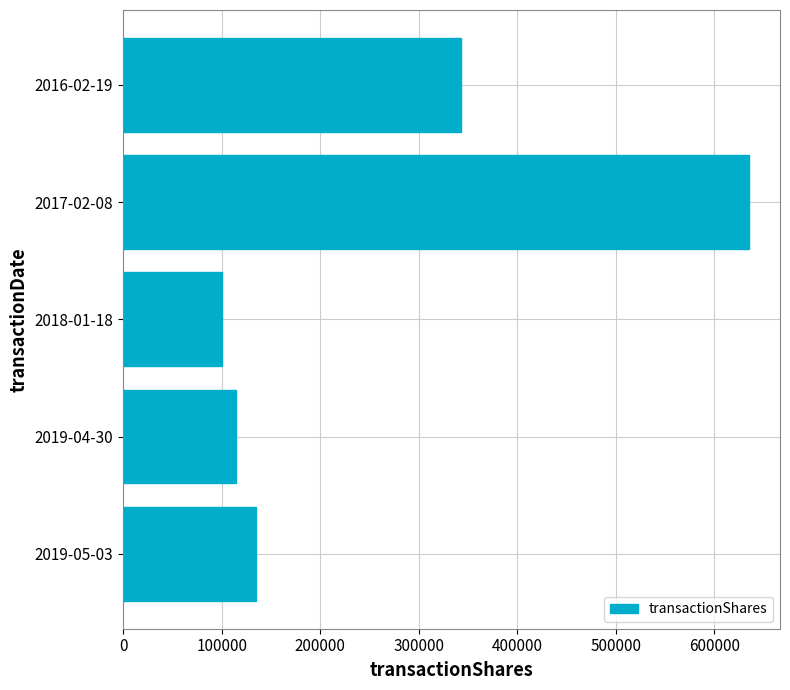

What is the difference between the second highest and minimum values?

242916